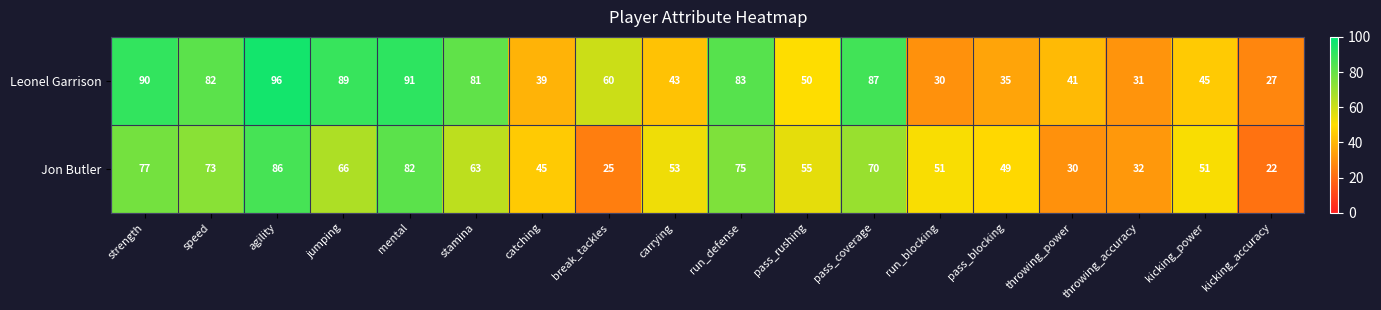

How many data points does each series have?

18